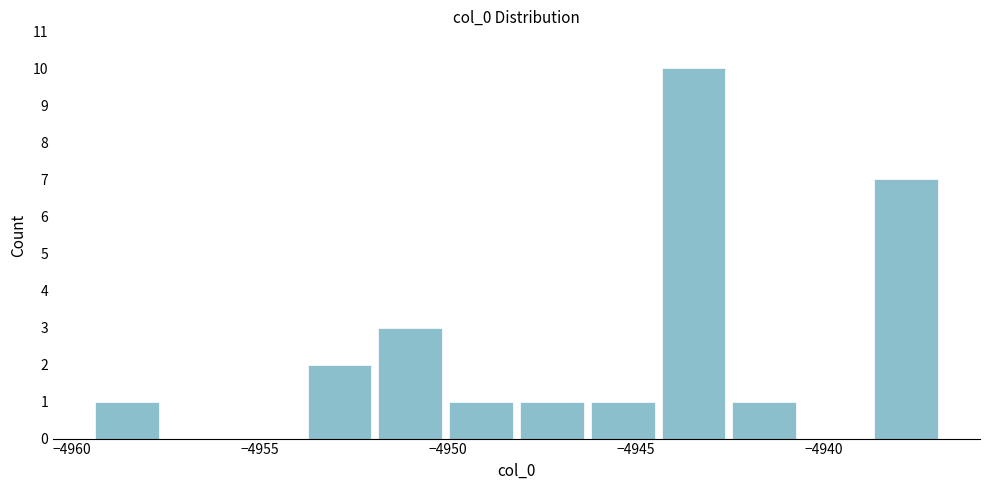

Read against the x-axis, roughly where is the centre of the tallest bar?

-4943.5